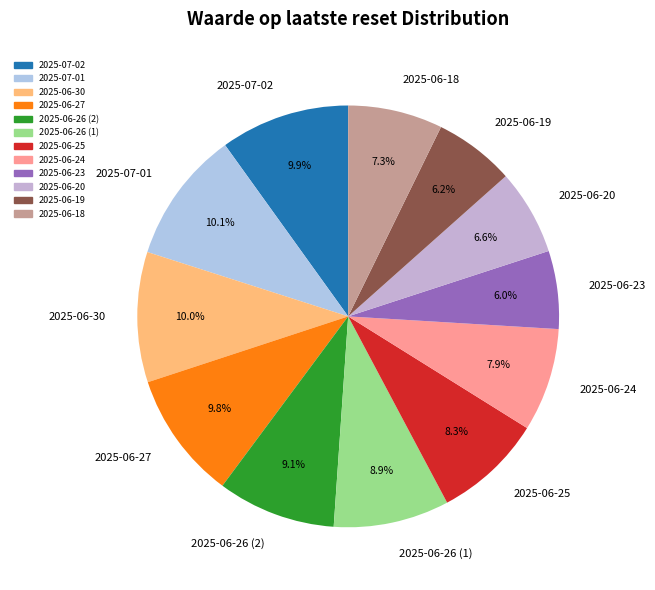

Do 2025-06-26 (1) and 2025-06-30 together represent more than half of the pie?

No